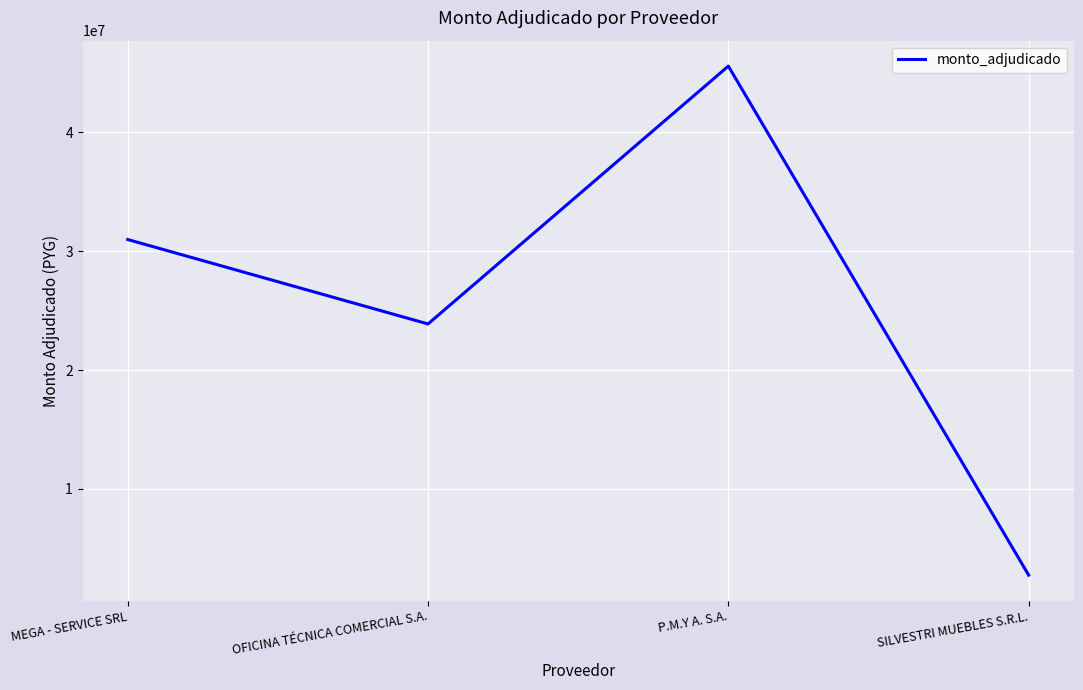

How many values are below 30976414?

2